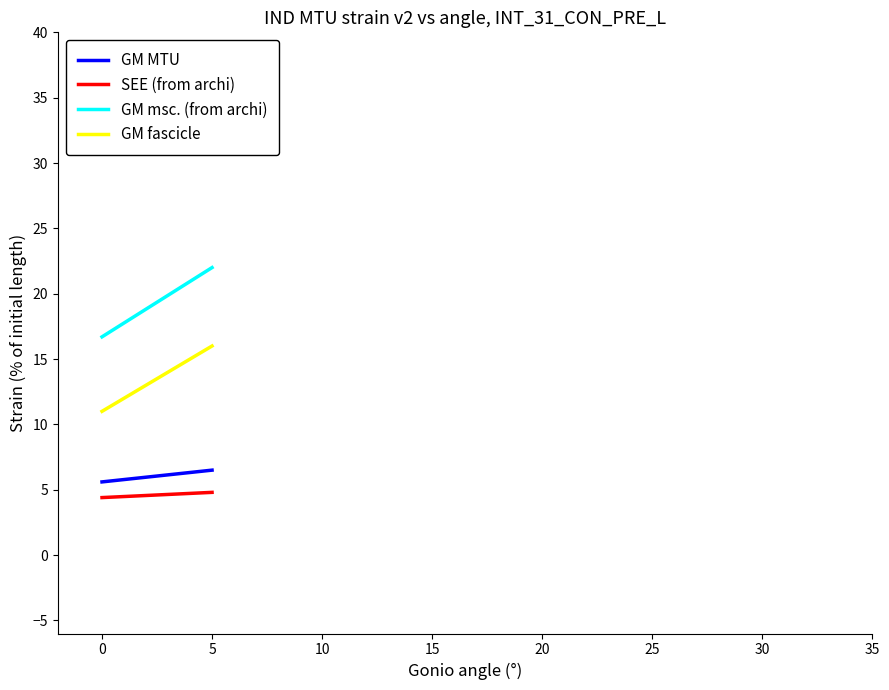

What is the sum of the GM fascicle values at 0 and 5?

27.0